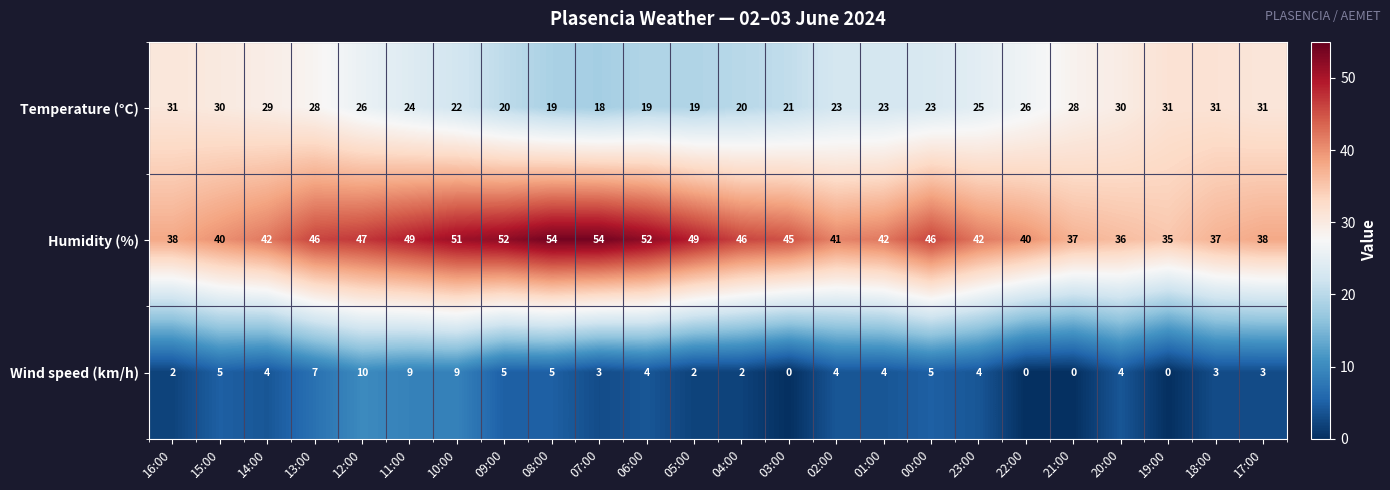

The Wind speed (km/h) series shows 0 at 19:00. True or false?

True